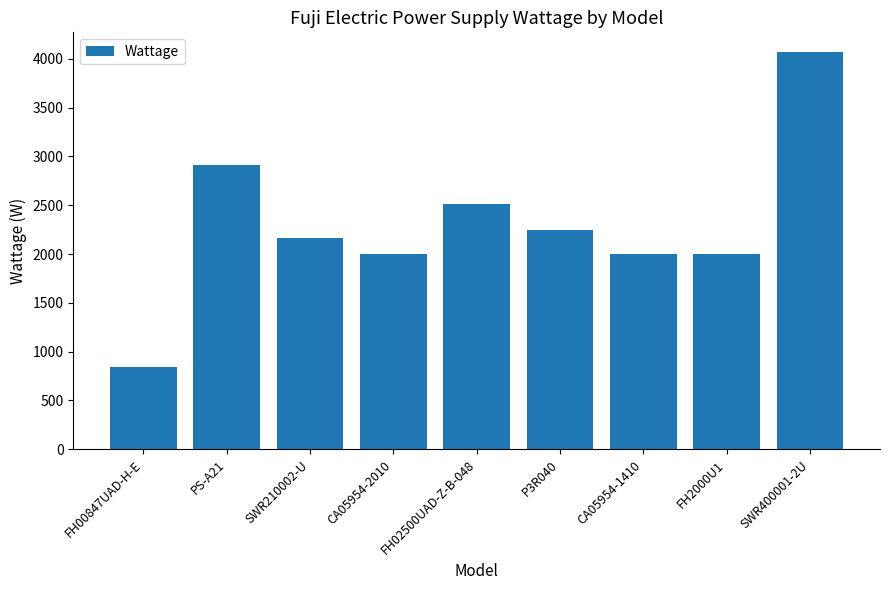

How many series are shown in this chart?

1